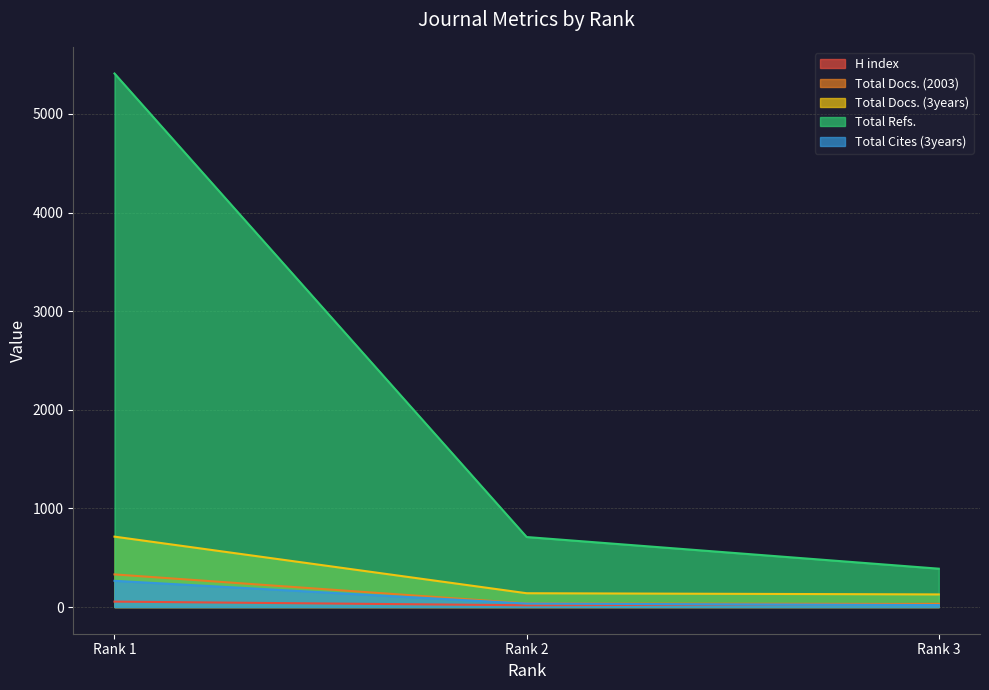

What is the sum of all Total Docs. (3years) values?

982